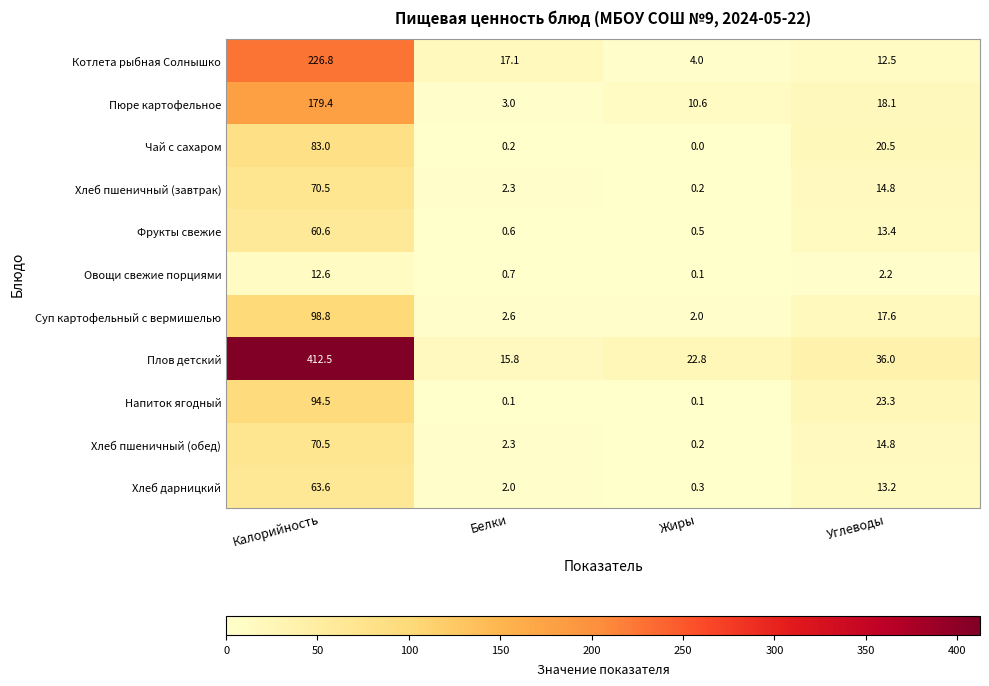

What is the difference between the highest and lowest values at Жиры?

22.8